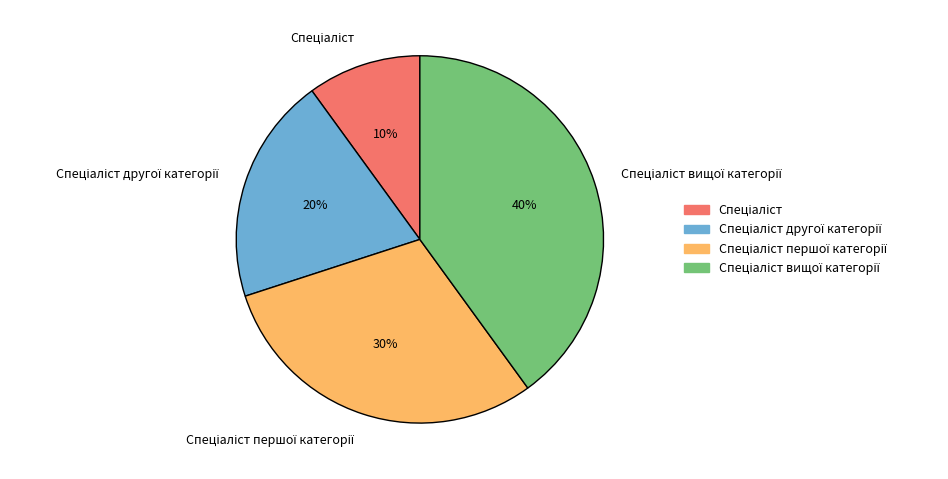

Is there any slice that represents more than half of the pie?

No